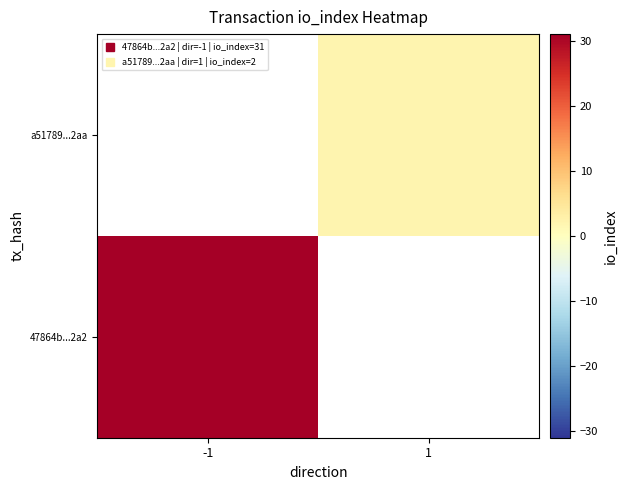

What is the minimum value shown in the chart?

2.0